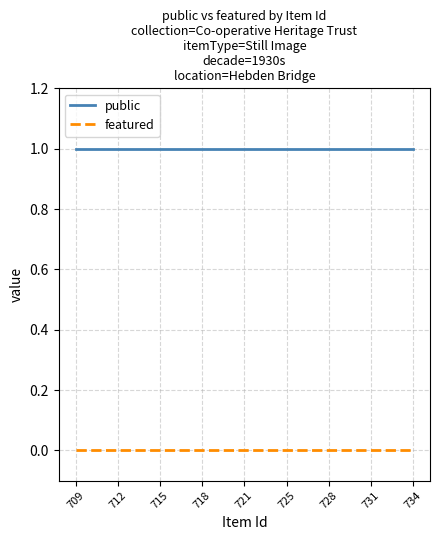

What is the maximum value shown in the chart?

1